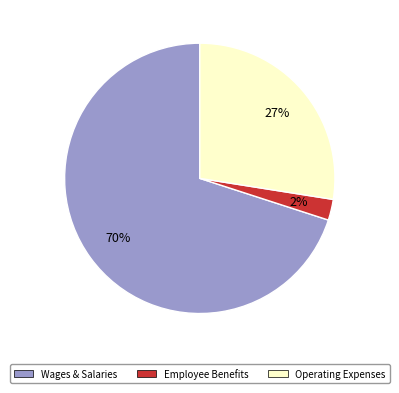

Rank the categories by value from lowest to highest.

Employee Benefits, Operating Expenses, Wages & Salaries